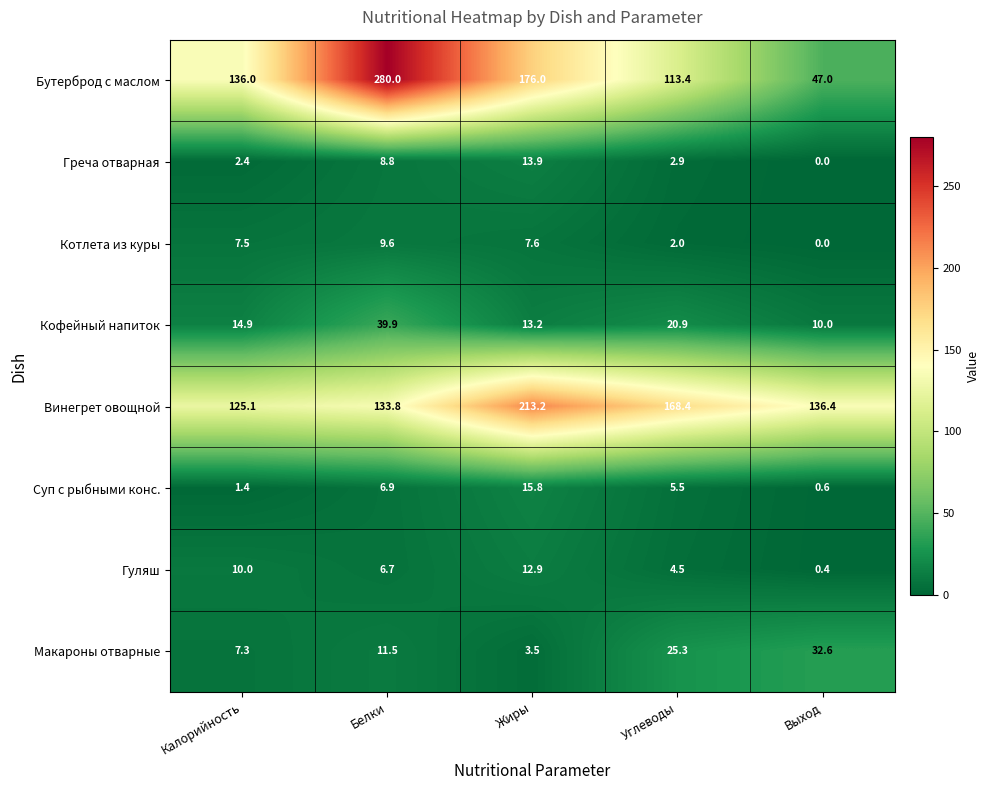

What is the spread (max minus min) of values at Жиры?

209.7